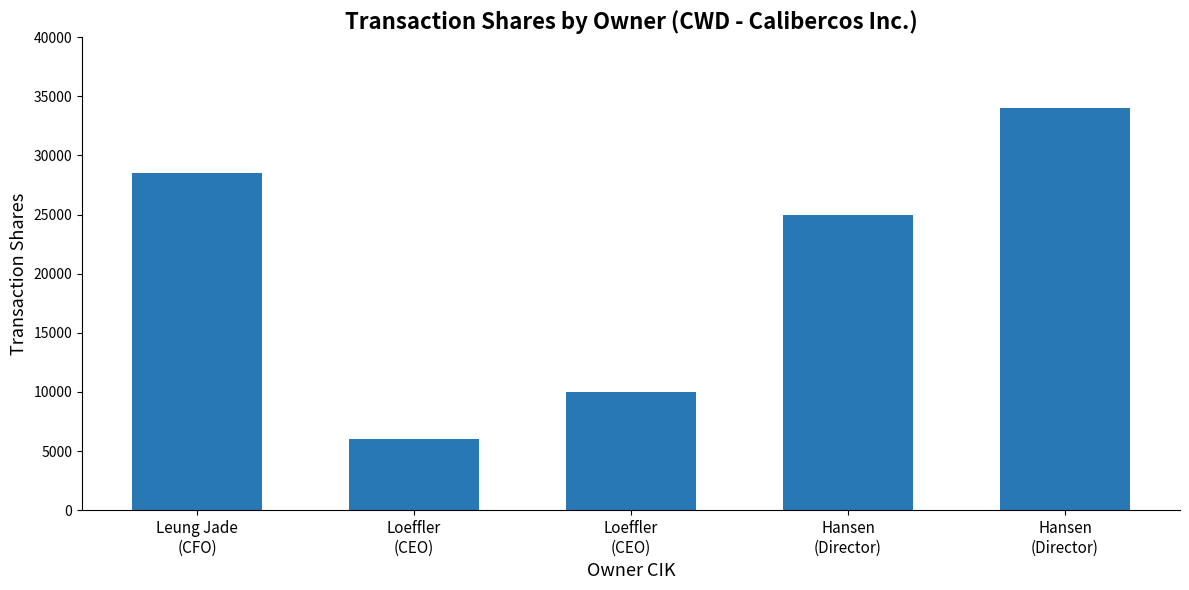

What is the average value?

20702